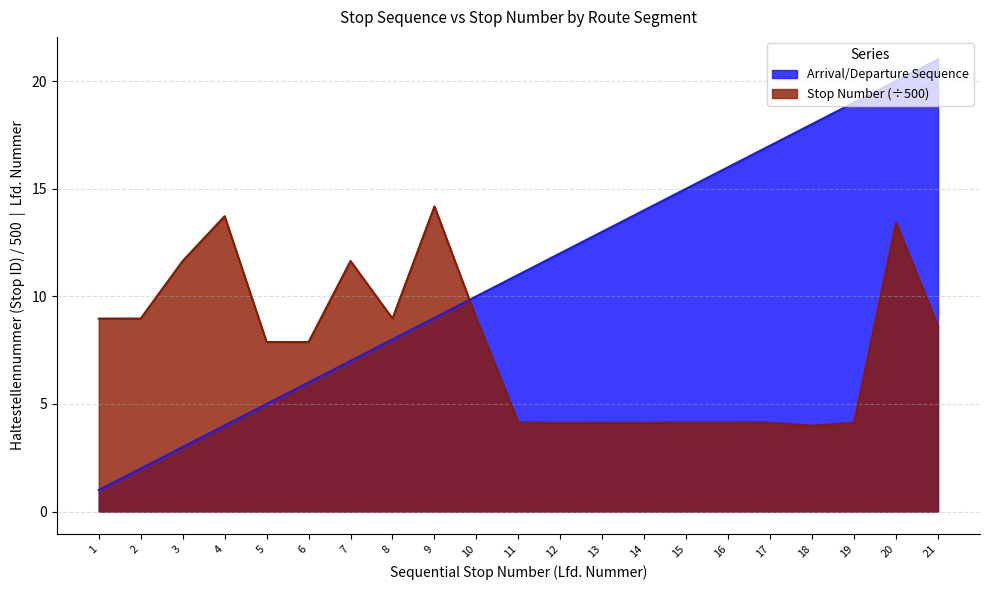

What is the difference between the maximum and minimum values in the Arrival/Departure Sequence series?

20.0